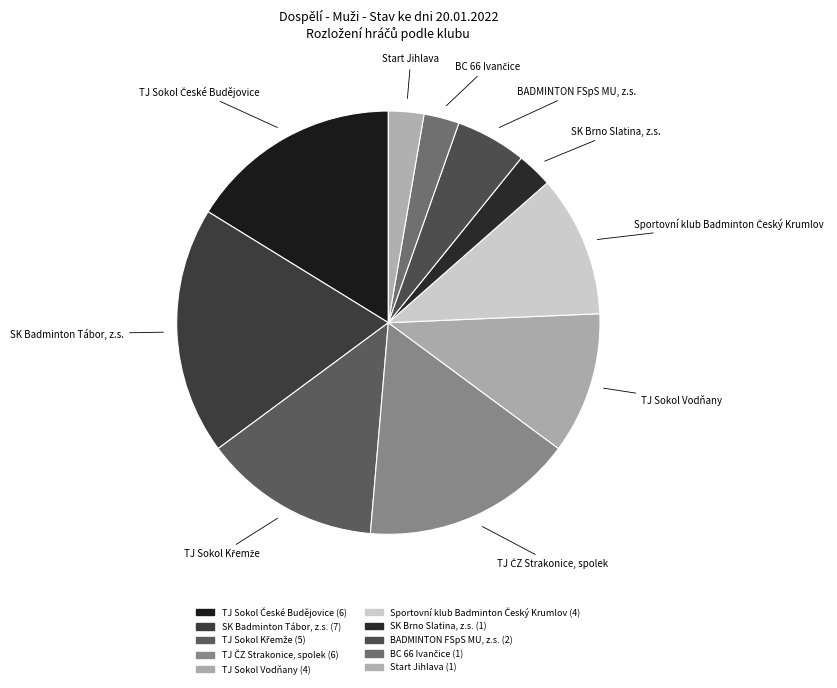

How many slices are in this pie chart?

10